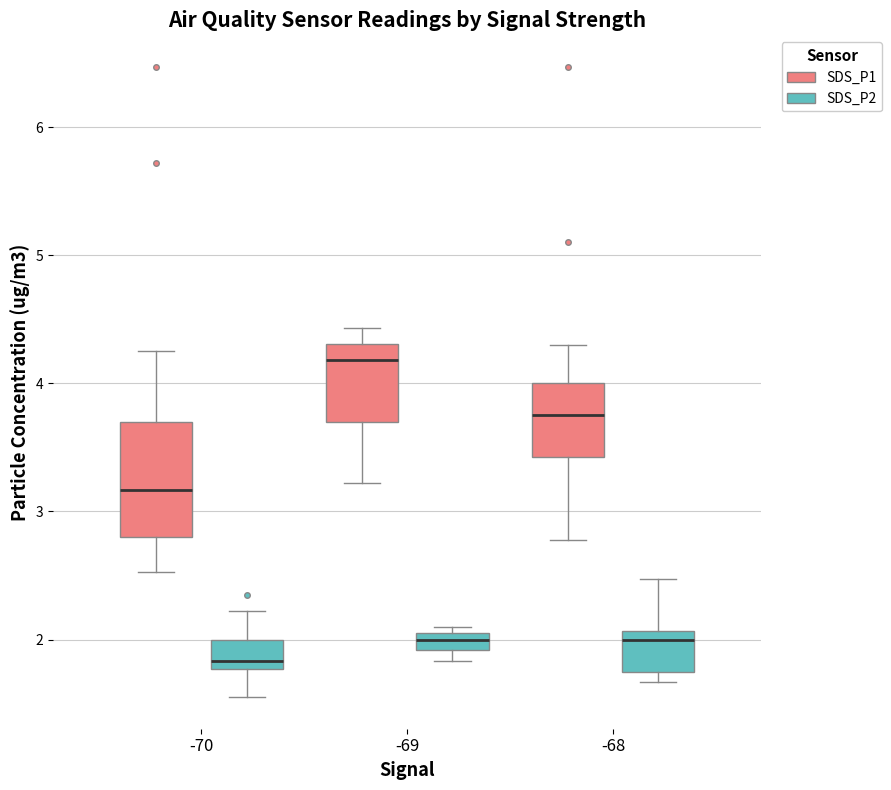

Where does the lower whisker of the box for -70 (SDS_P1) end on the y-axis? The values are not printed on the chart, so give them approximately, as read against the axis.

2.5